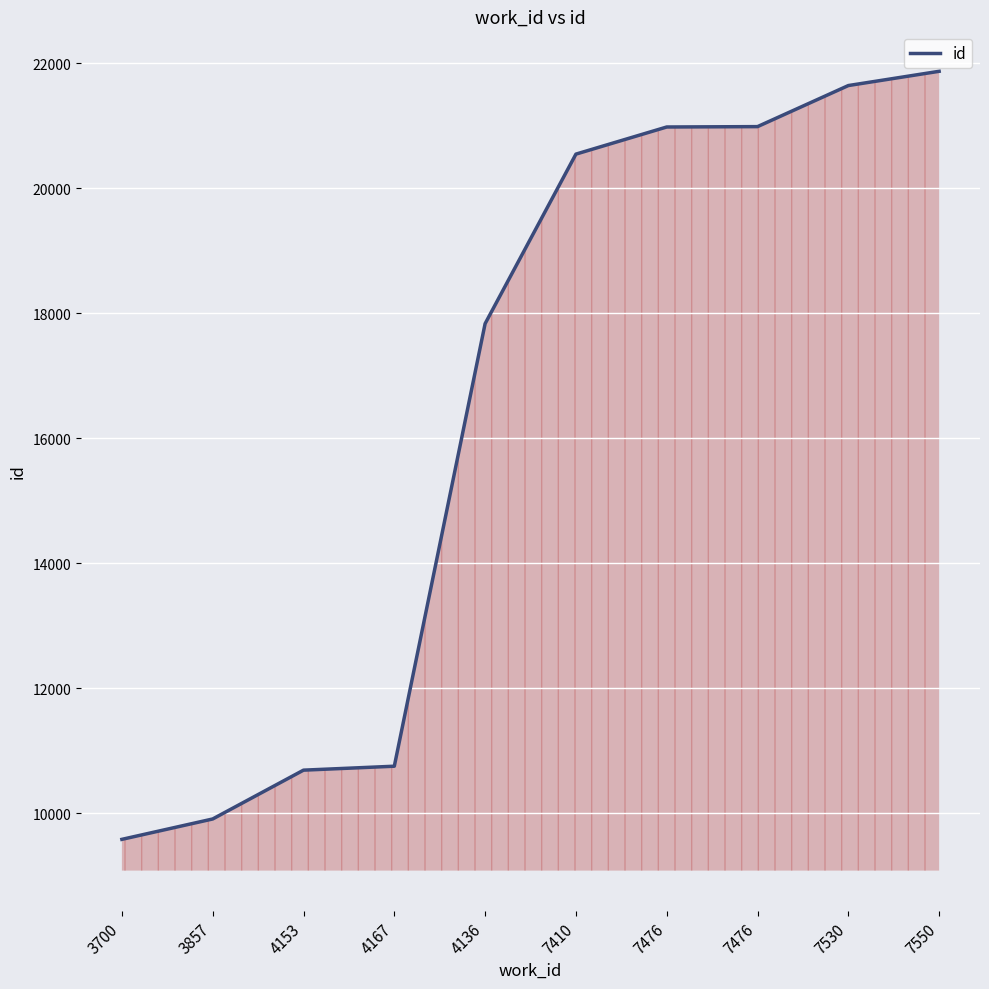

Does the chart have visible grid lines?

Yes